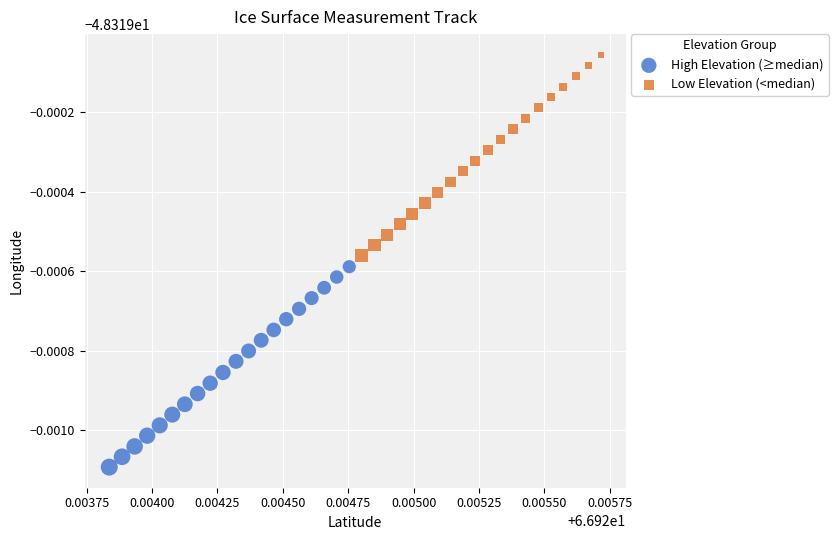

What are all the series names shown in the legend?

High Elevation (≥median), Low Elevation (<median)